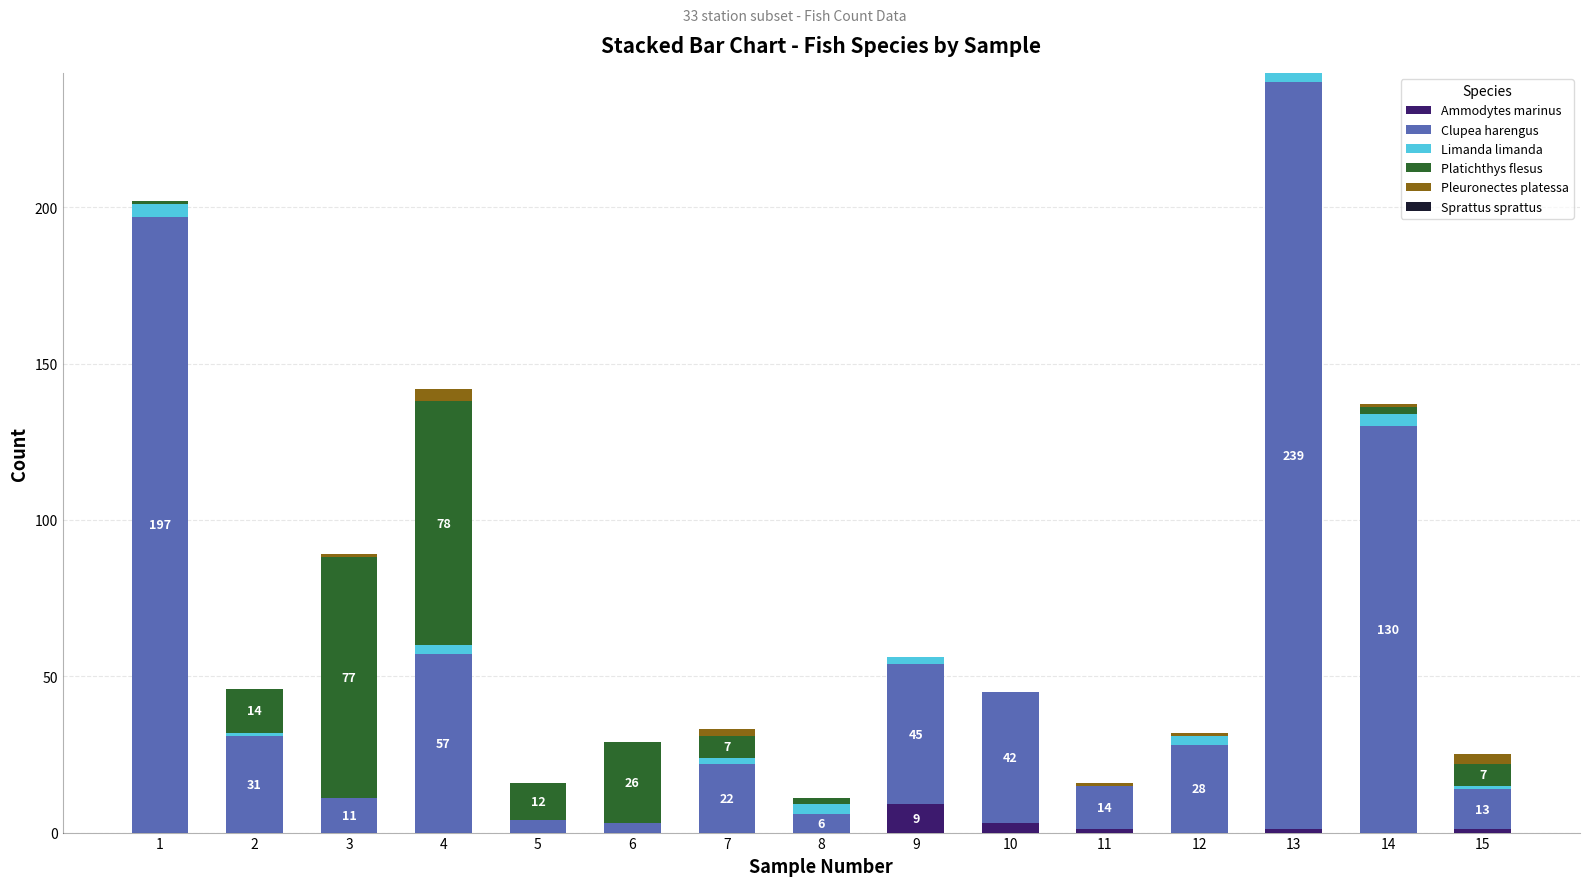

Count the number of data series in this chart.

5